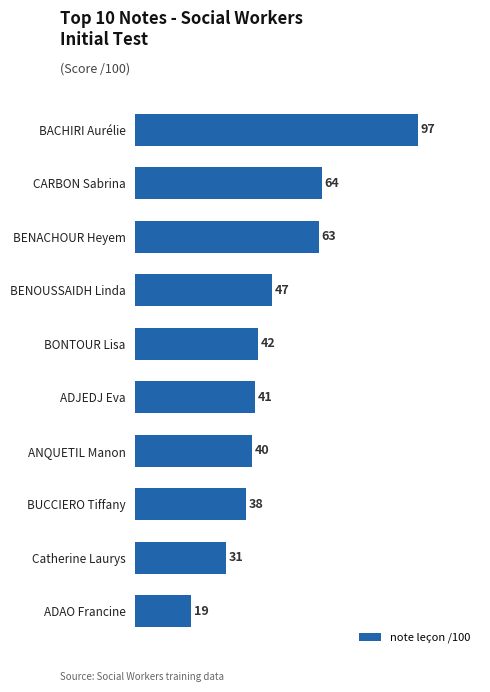

Rank the categories by value from highest to lowest.

BACHIRI Aurélie, CARBON Sabrina, BENACHOUR Heyem, BENOUSSAIDH Linda, BONTOUR Lisa, ADJEDJ Eva, ANQUETIL Manon, BUCCIERO Tiffany, Catherine Laurys, ADAO Francine